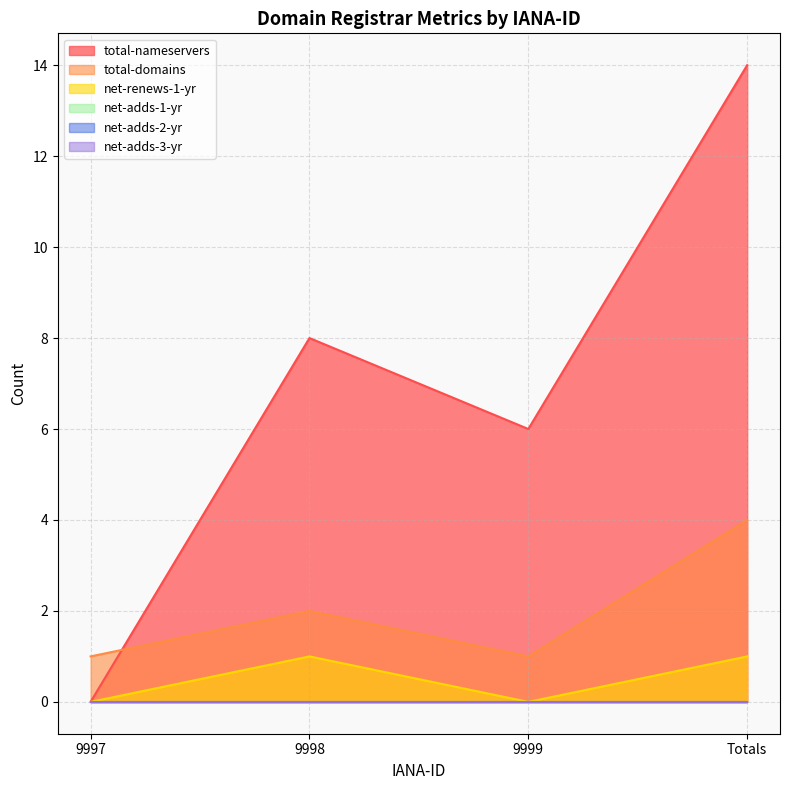

What position from the right is Totals?

1